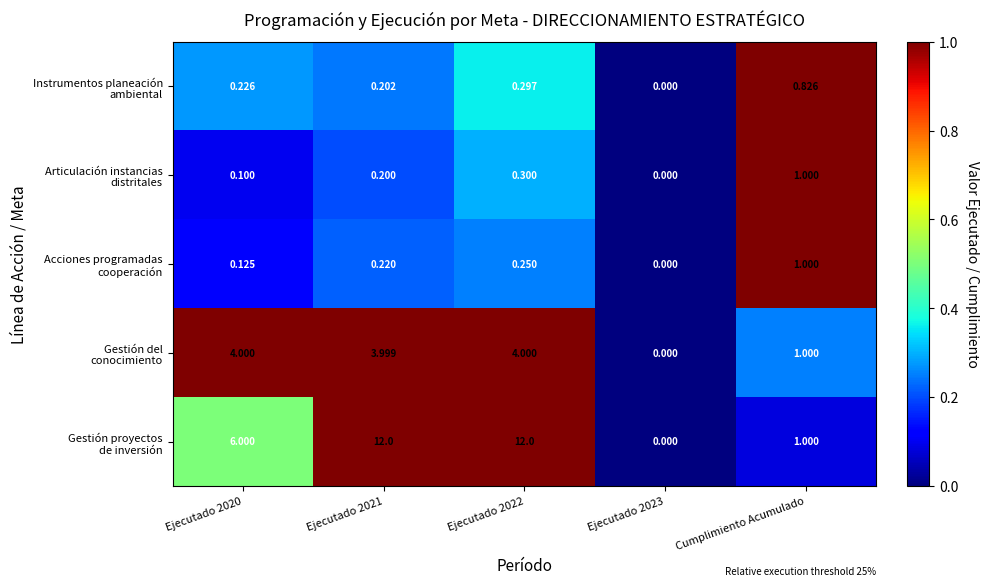

What is the total value across all series at Cumplimiento Acumulado?

4.8